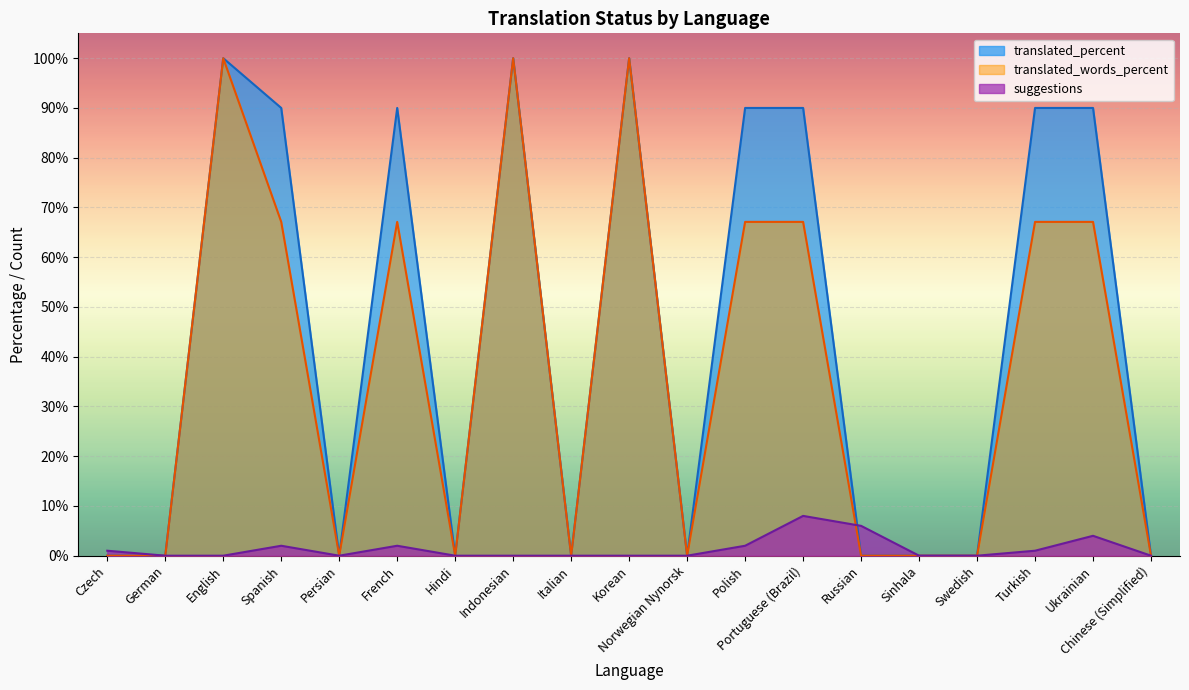

What position from the left is Italian?

9